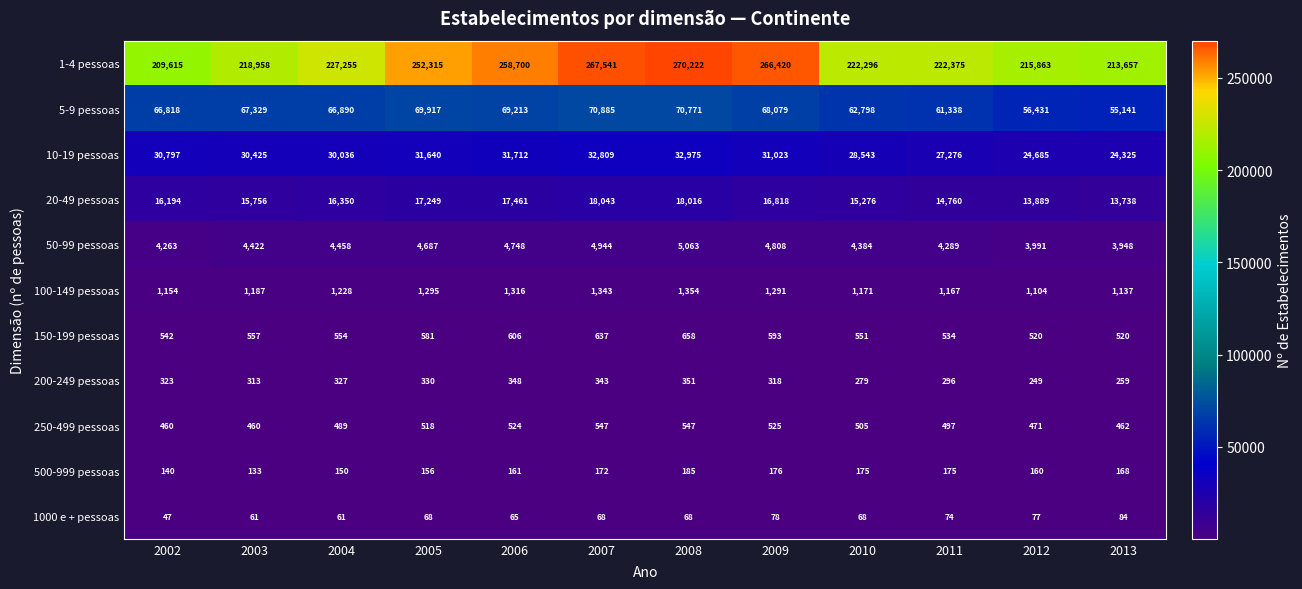

True or false: 1000 e + pessoas has a value of 47 at 2002.

True